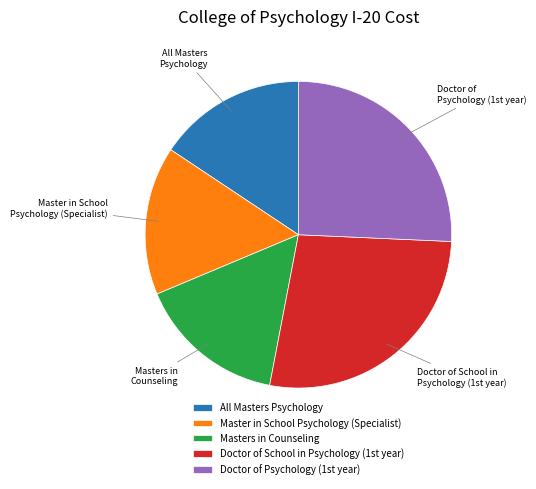

Is it true that Masters in Counseling is 16% of the pie?

True